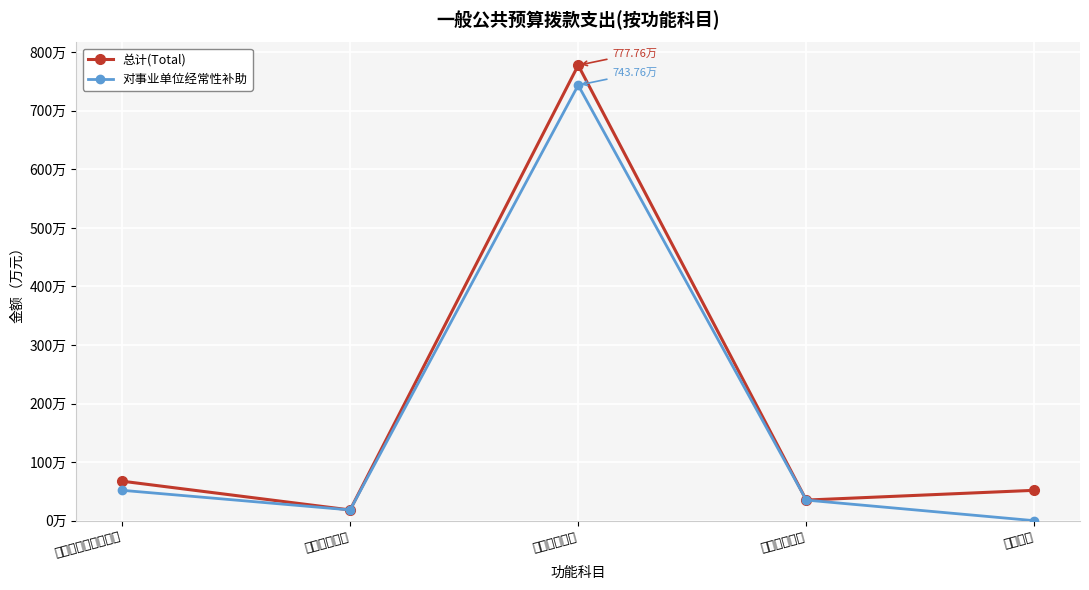

True or false: 总计(Total) and 对事业单位经常性补助 cross at least once.

False